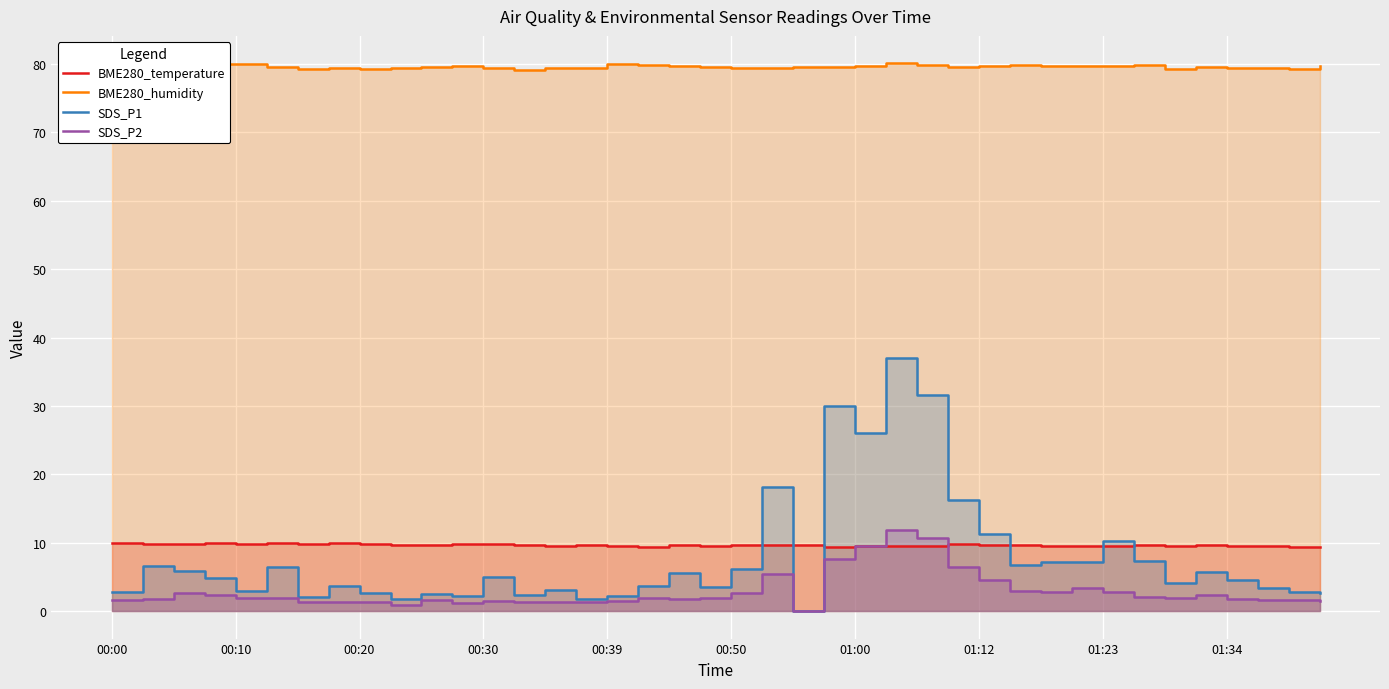

What is the spread (max minus min) of values at 00:10?

78.1